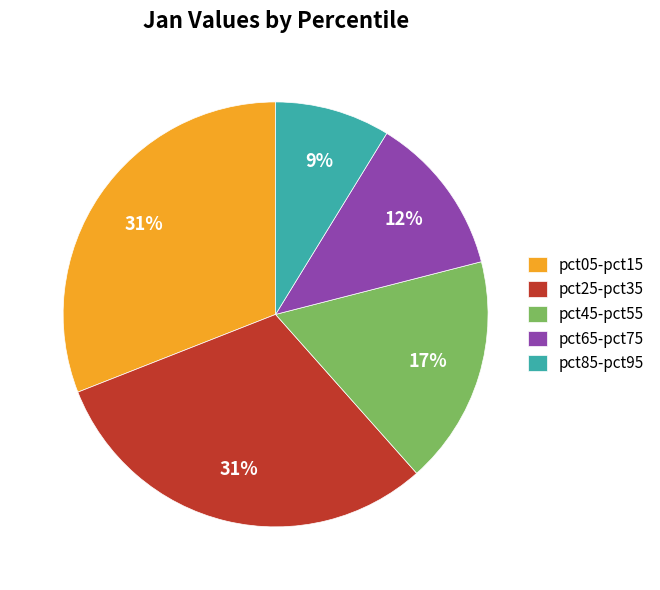

To the nearest percent, what is the difference between the largest and smallest slice percentages?

22%